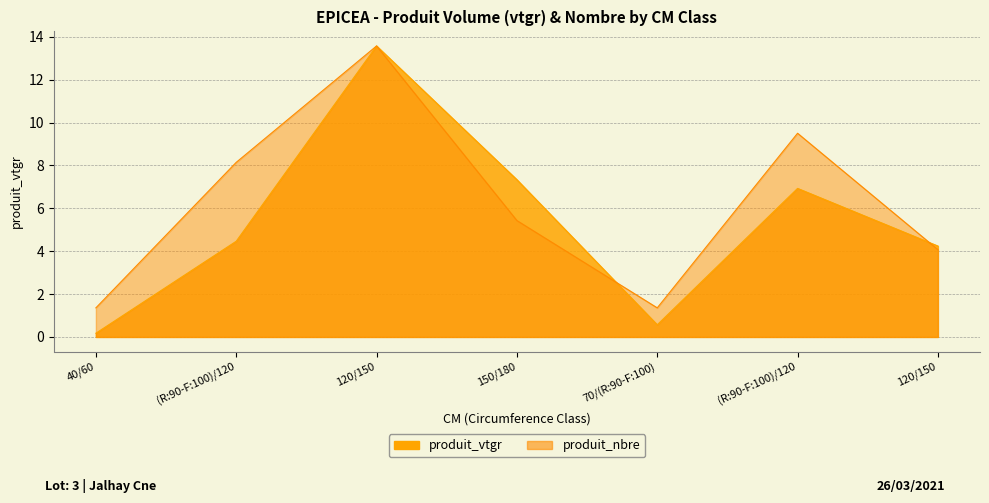

At which category does the chart reach its minimum across all series?

40/60